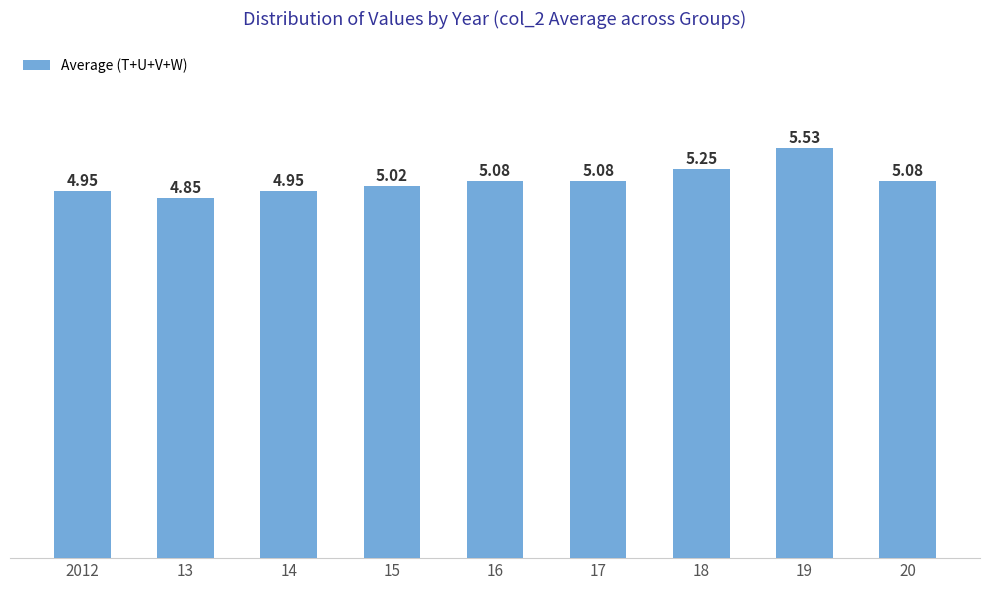

What is the average value?

5.1